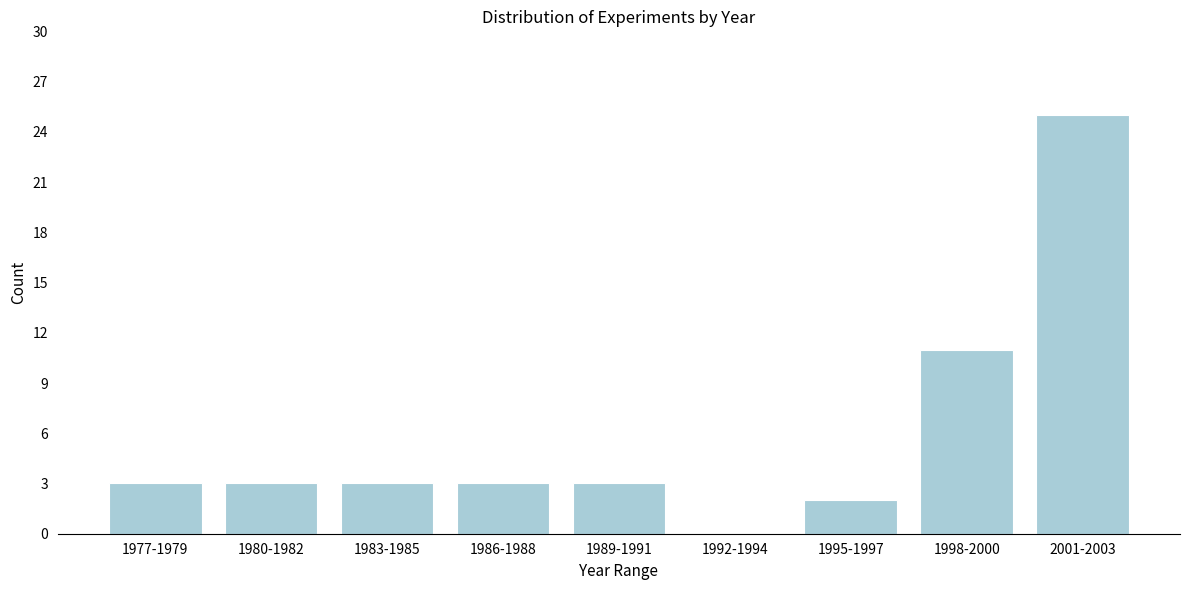

Reading left to right, list all the values displayed in this chart.

1977-1979=3	1980-1982=3	1983-1985=3	1986-1988=3	1989-1991=3	1992-1994=0	1995-1997=2	1998-2000=11	2001-2003=25